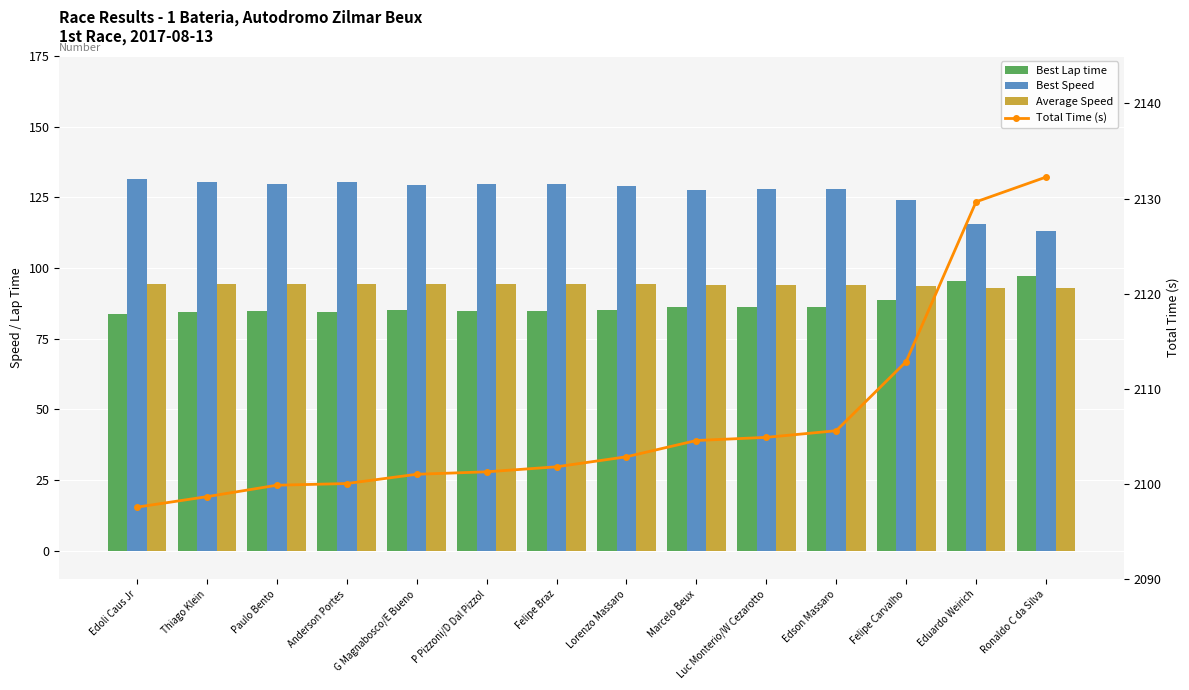

Is the value of Best Speed at Felipe Carvalho greater than the value of Best Lap time at Edson Massaro?

Yes